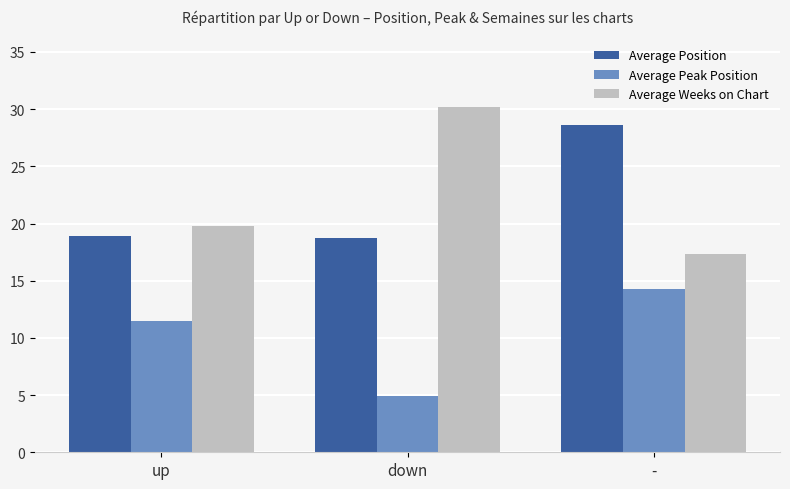

Does the chart contain stacked bars?

No